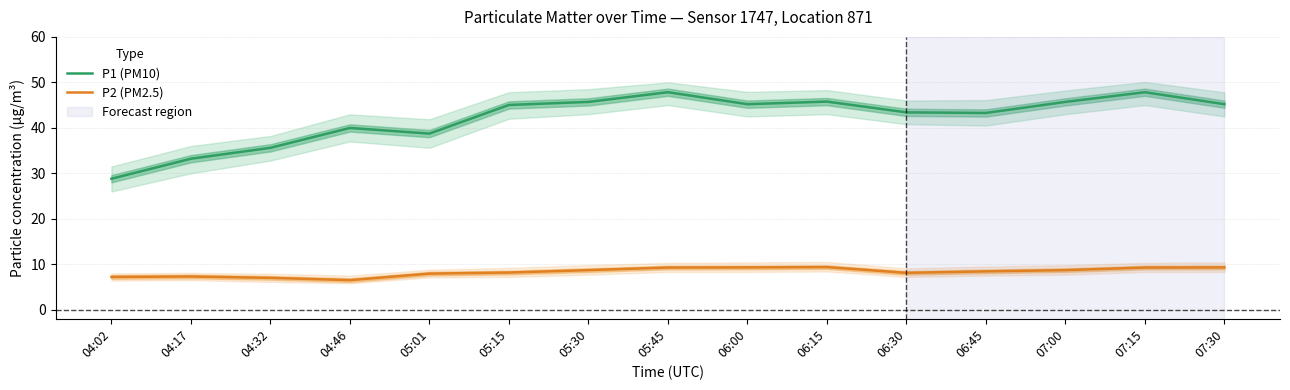

What is the average value of the P2 (PM2.5) series?

8.3